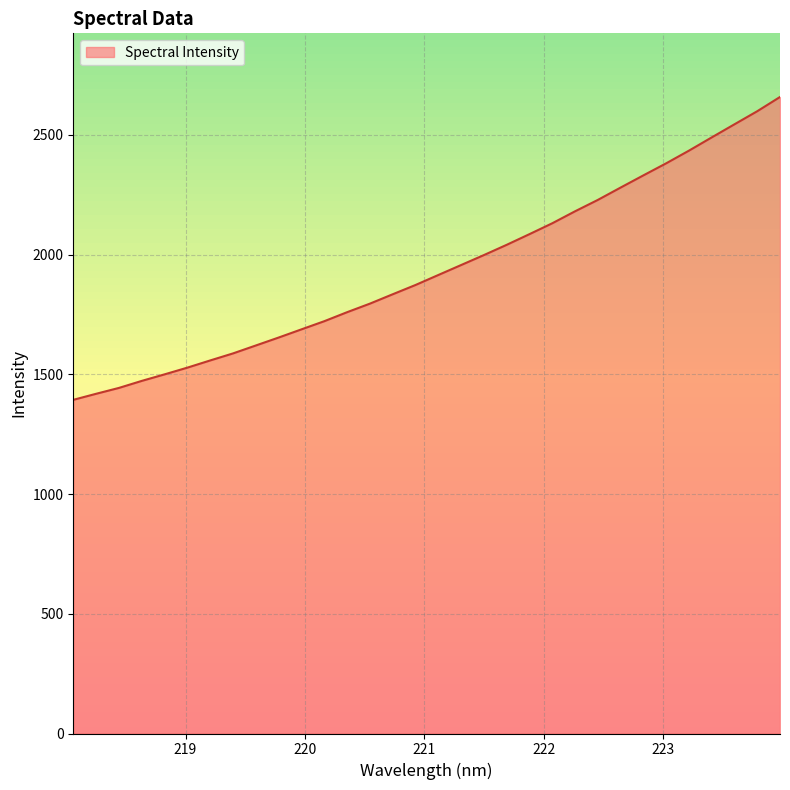

What is the difference between the maximum and minimum values?

1264.6